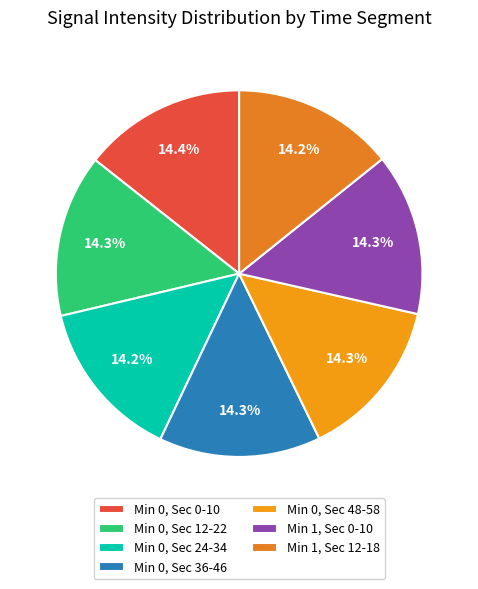

Count the number of slices in the pie.

7